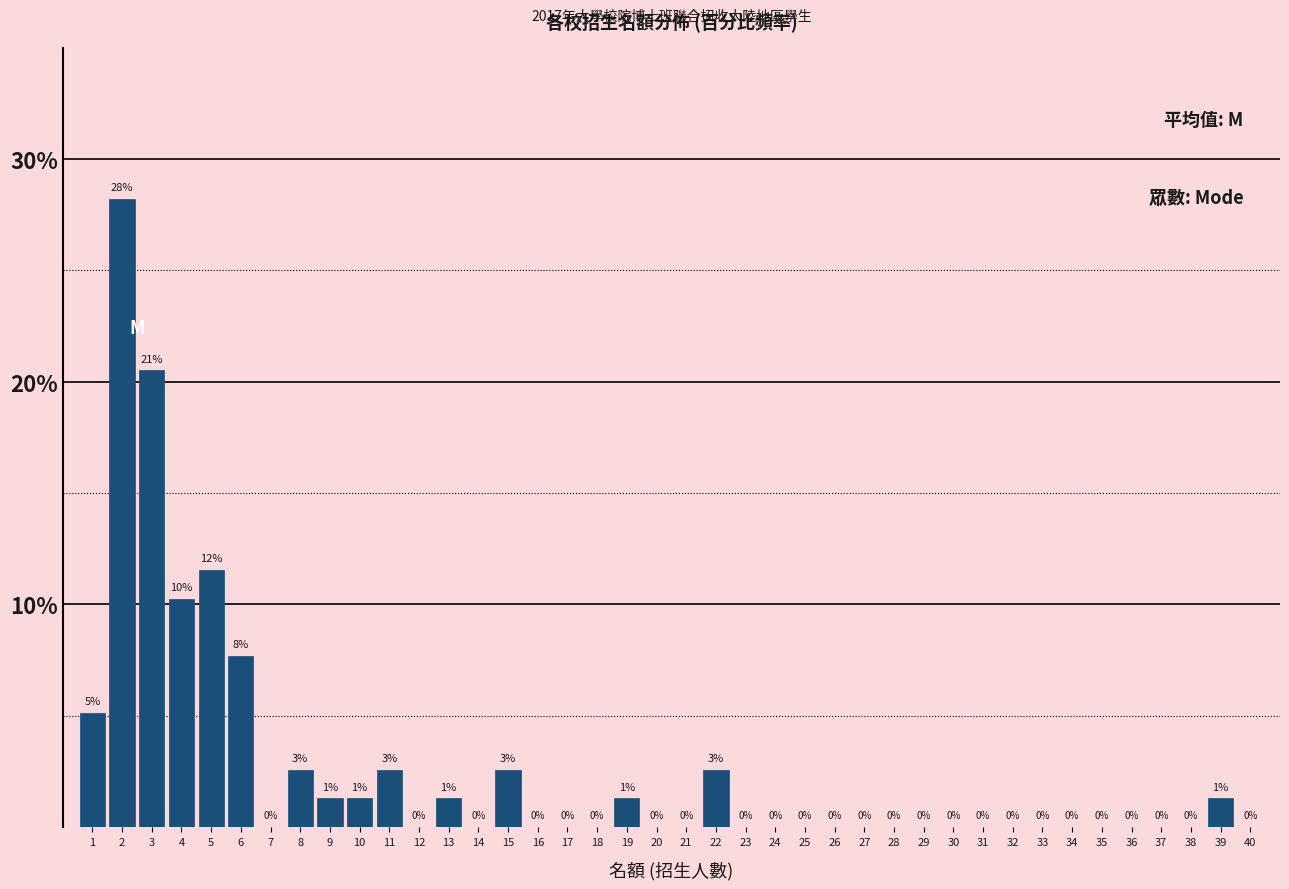

What is the greatest value displayed?

28.2